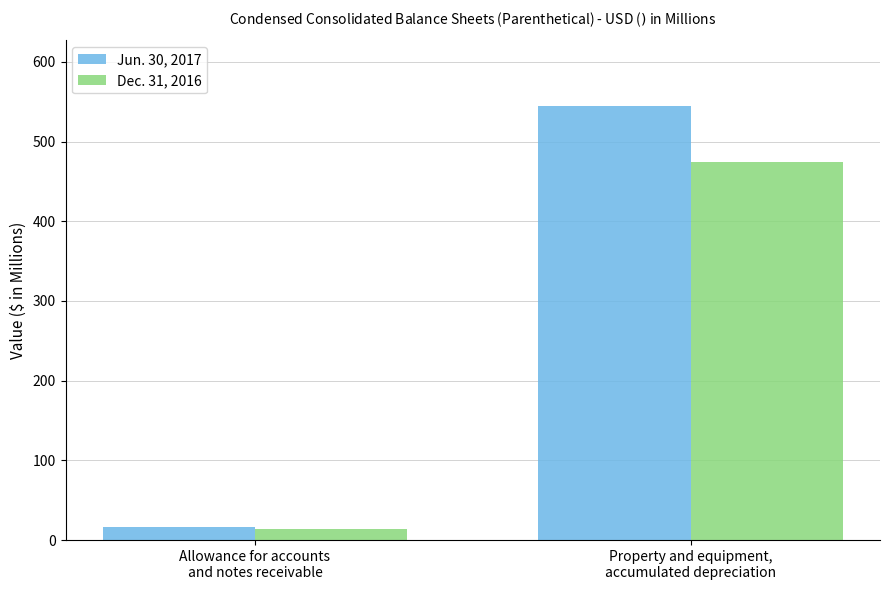

Reading right to left, extract all data points from this chart.

Jun. 30, 2017: Property and equipment,
accumulated depreciation=545.0	Allowance for accounts
and notes receivable=15.9
Dec. 31, 2016: Property and equipment,
accumulated depreciation=474.5	Allowance for accounts
and notes receivable=14.3